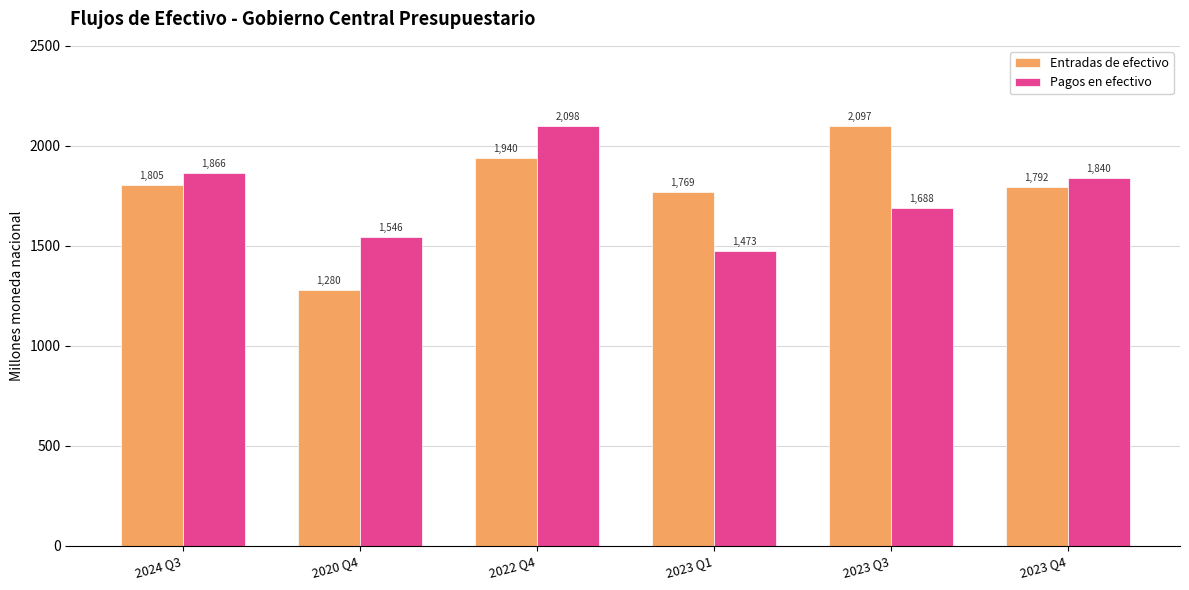

List the labels in order of Entradas de efectivo value, smallest first.

2020 Q4, 2023 Q1, 2023 Q4, 2024 Q3, 2022 Q4, 2023 Q3